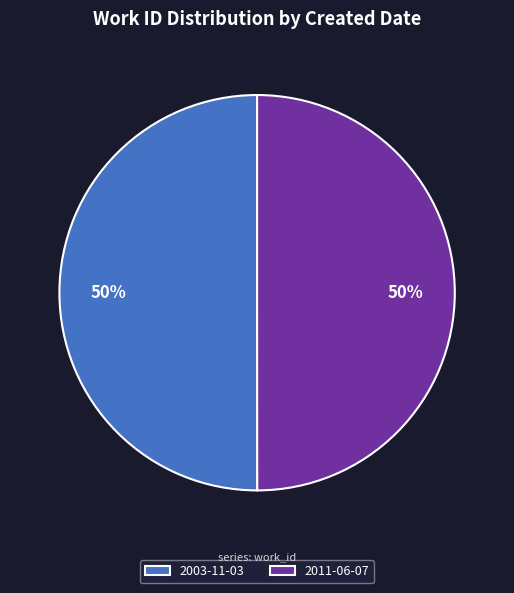

Do 2003-11-03 and 2011-06-07 together represent more than half of the pie?

Yes